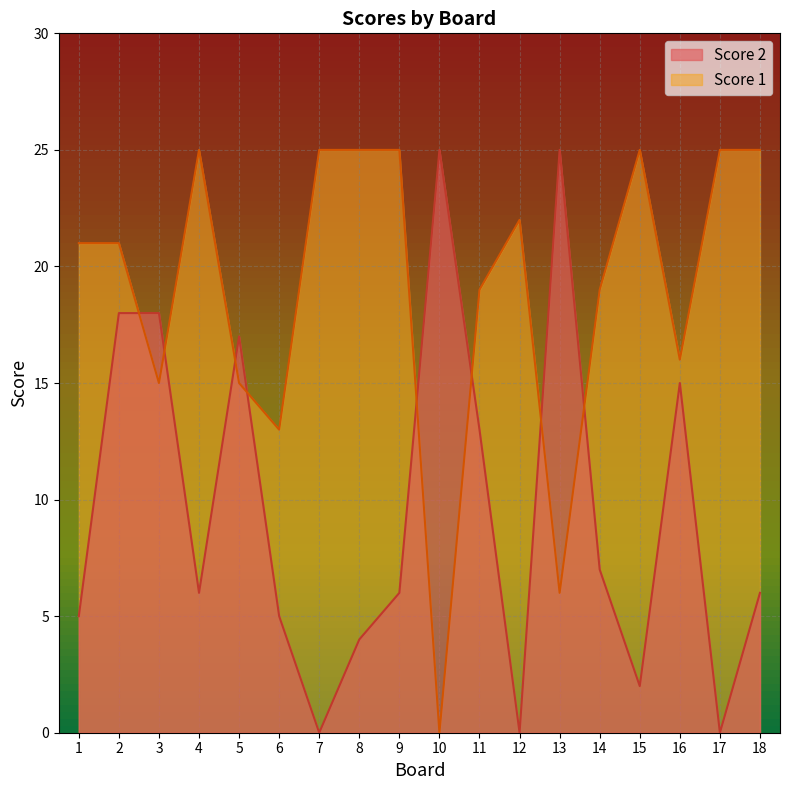

At how many categories does at least one series exceed 3?

18